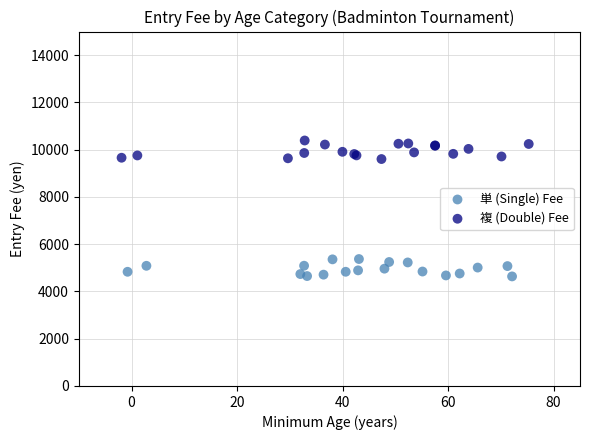

Which series contains the lowest Y value?

単 (Single) Fee